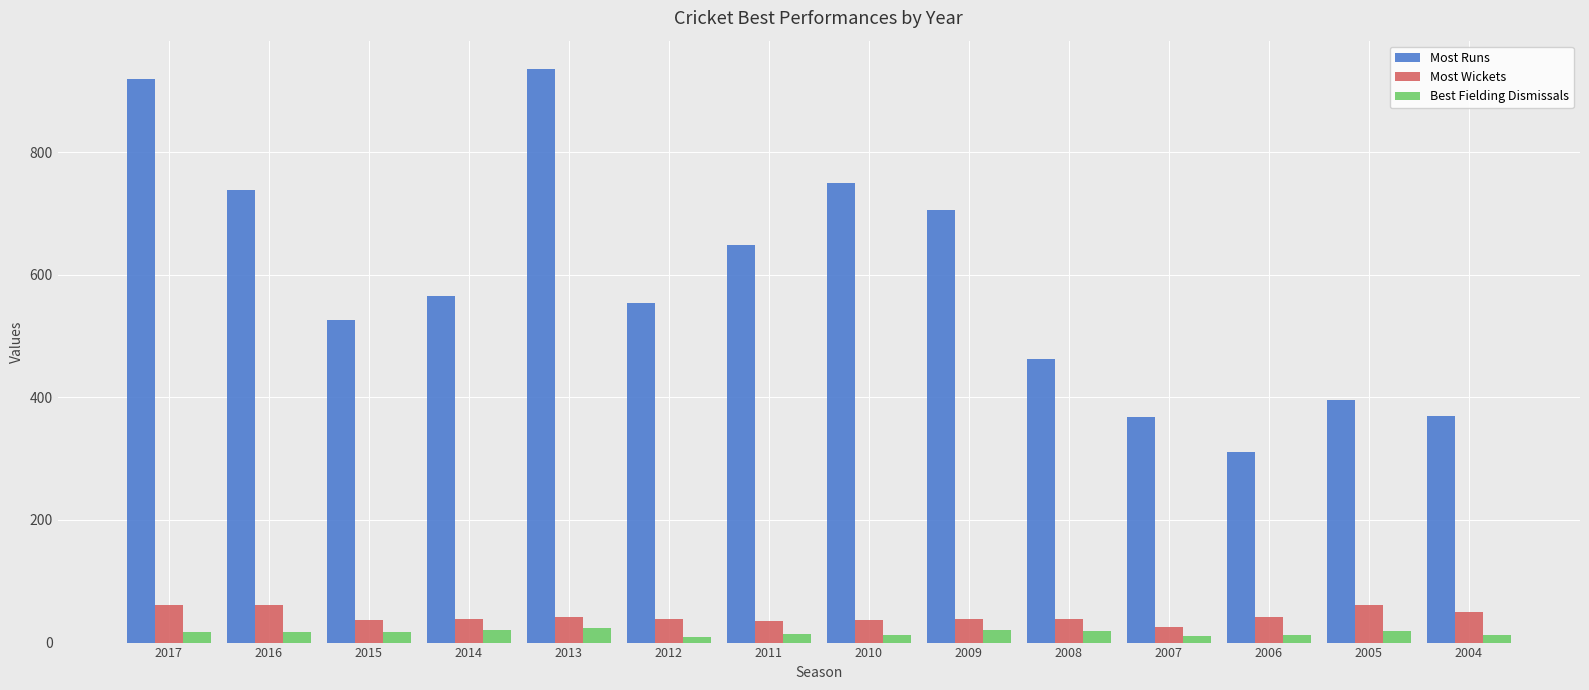

What is the sum of the Most Runs values at 2014 and 2008?

1027